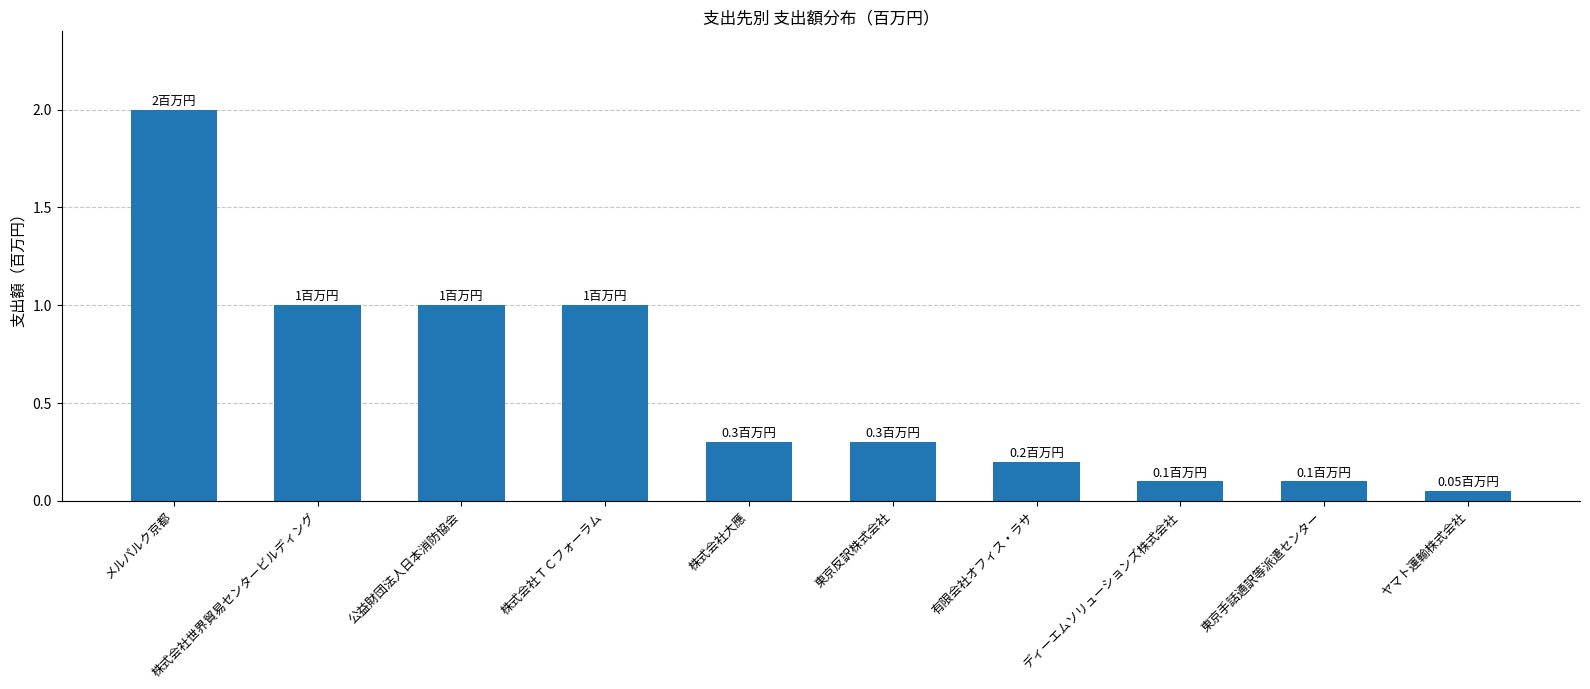

What is the change in value from 株式会社大應 to ディーエムソリューションズ株式会社?

-0.2